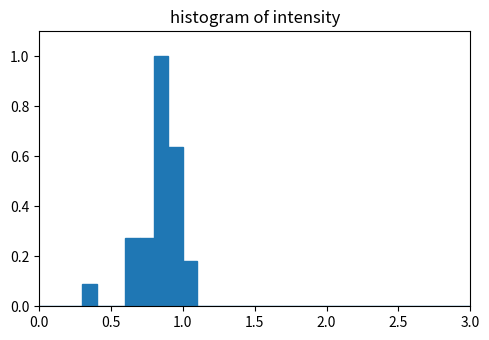

Read against the x-axis, roughly where is the centre of the tallest bar?

0.85